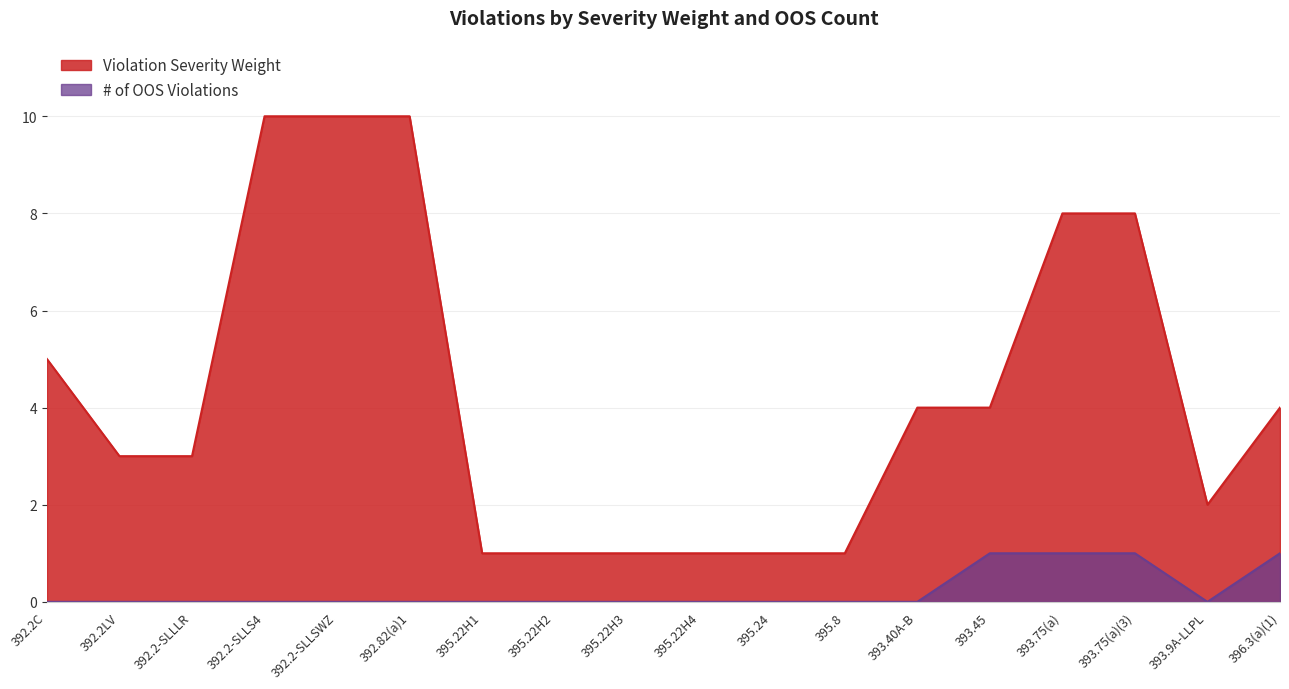

Is it true that # of OOS Violations equals 0 at 395.22H2?

True